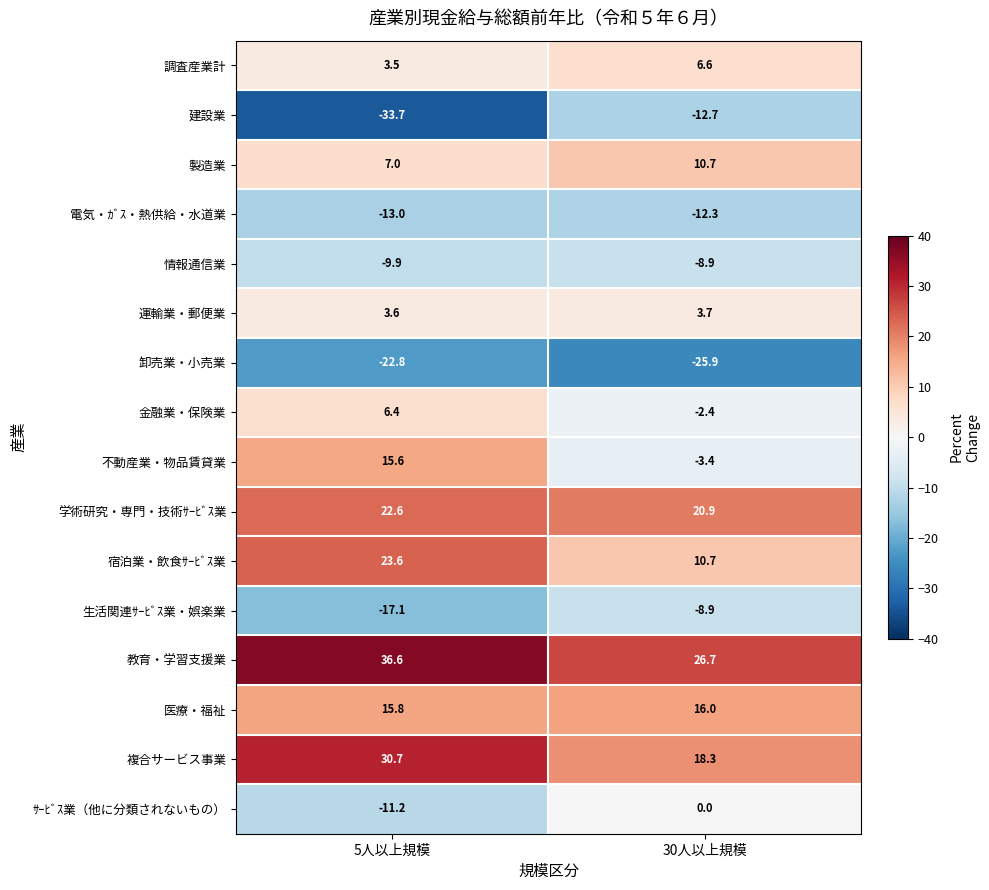

What is the minimum value for 製造業?

7.0